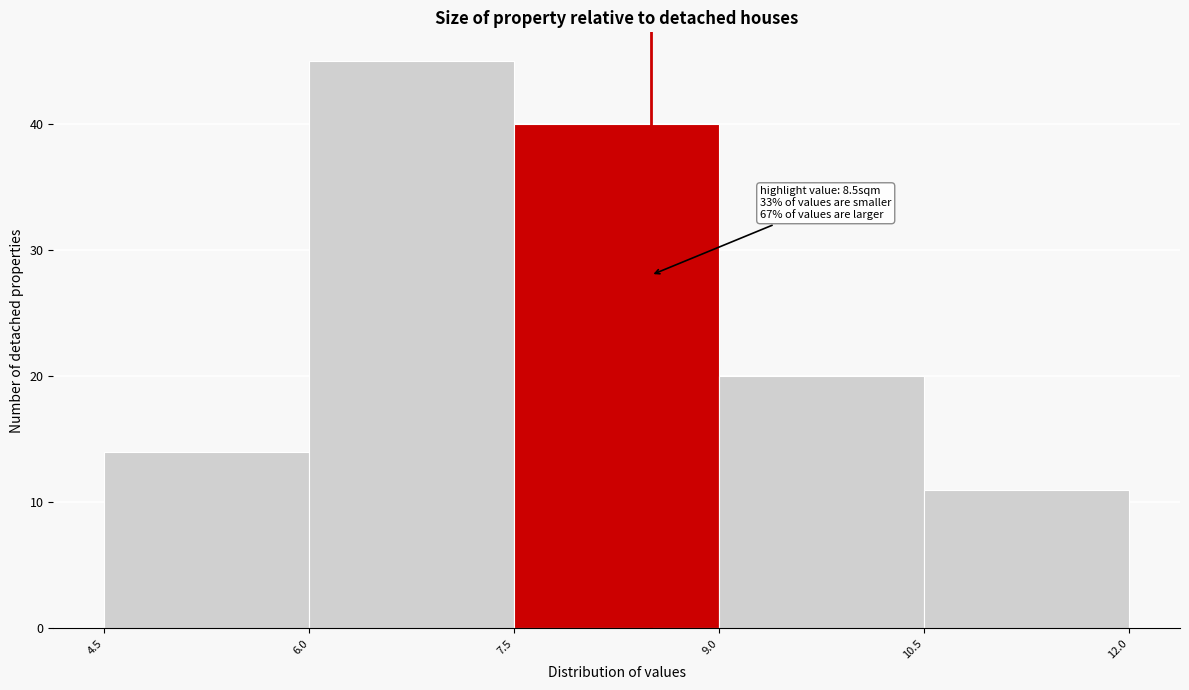

Which range on the x-axis has the tallest bar?

6.0 to 7.5